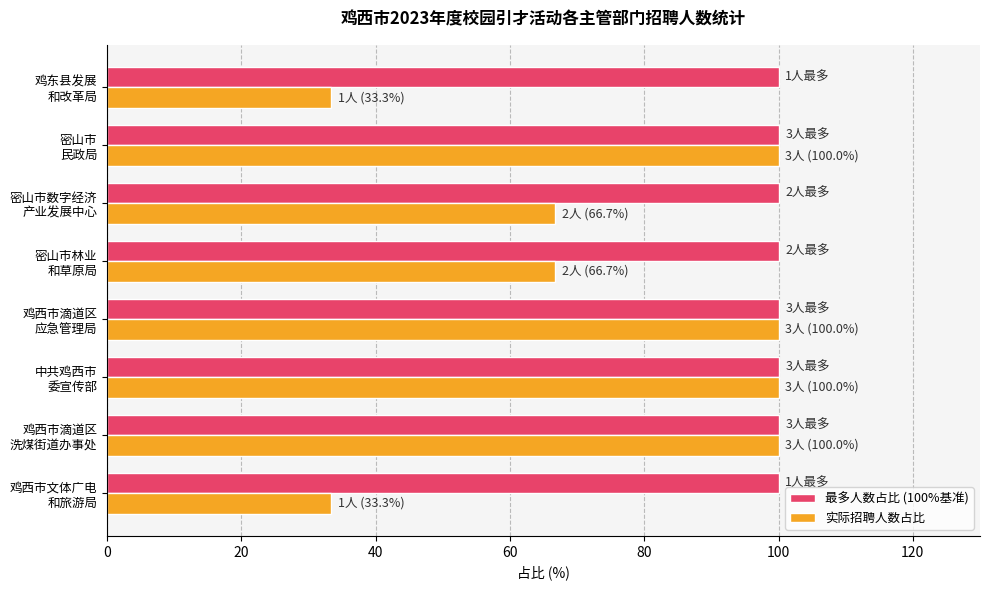

What is the difference between the maximum and minimum values in the 实际招聘人数占比 series?

66.7